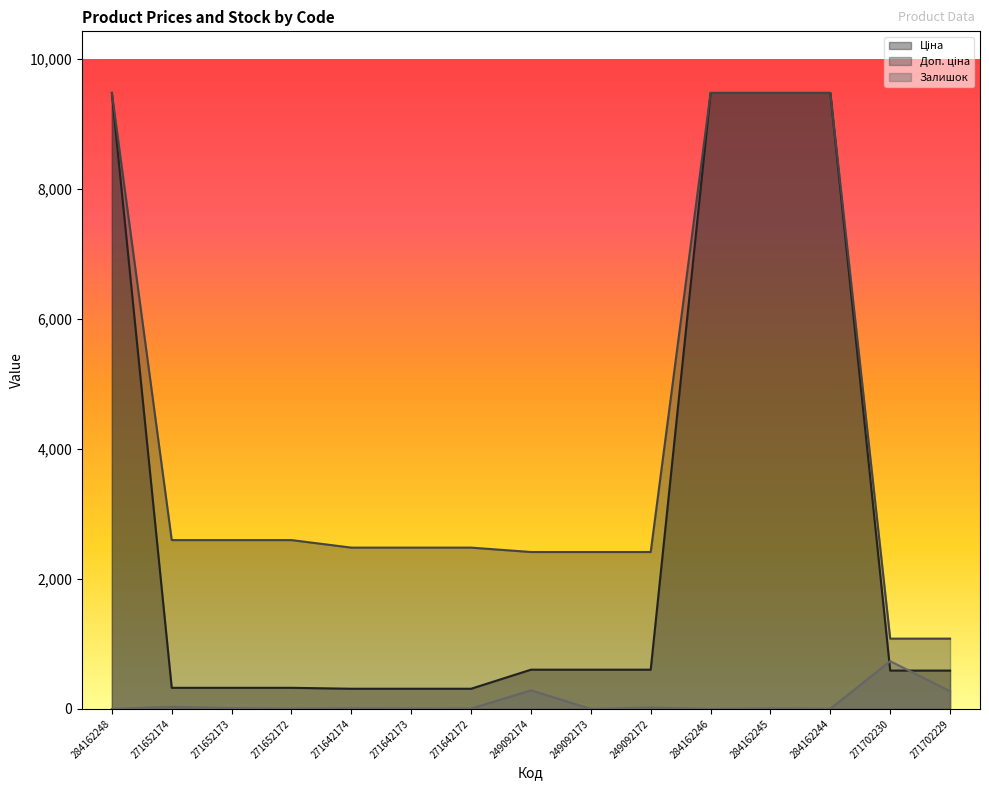

How many data points does each series have?

15